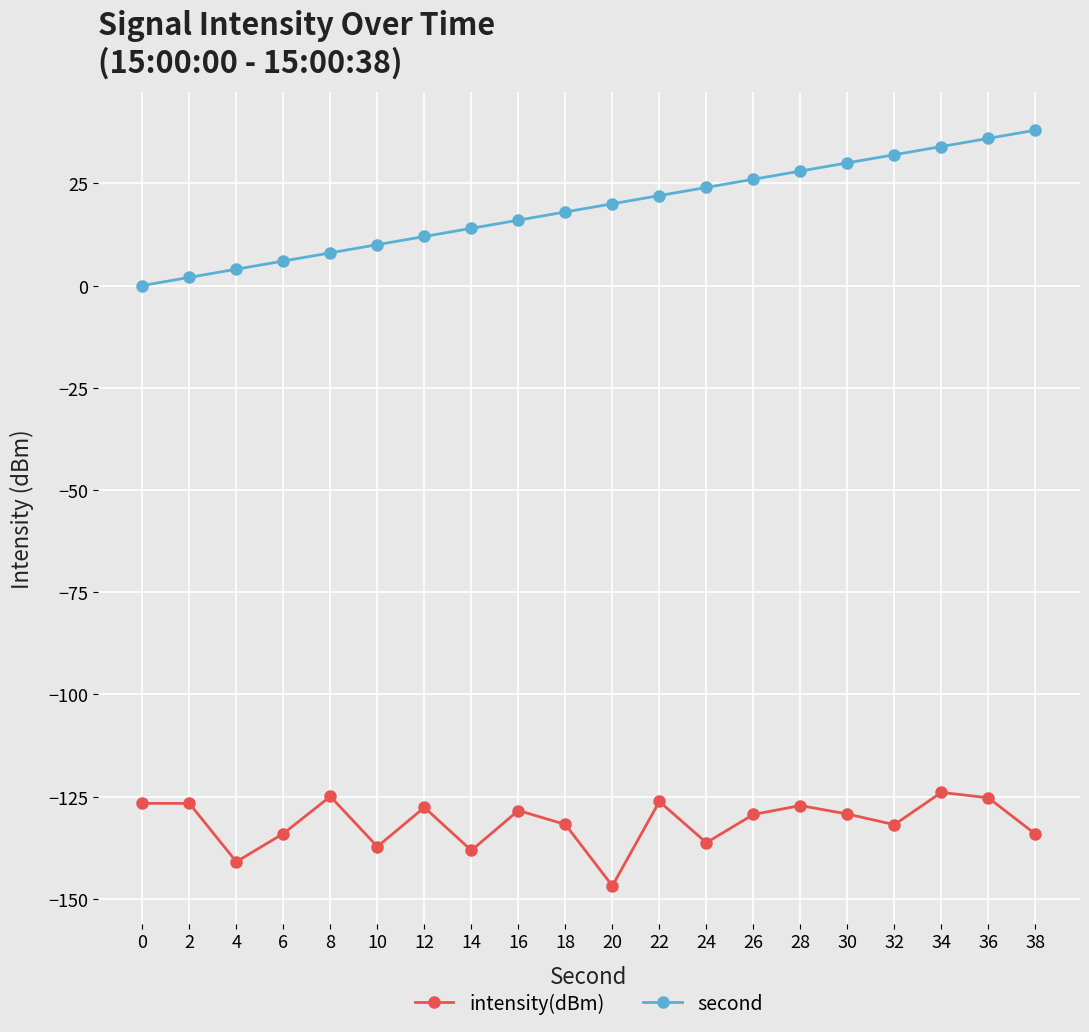

True or false: second has a value of 27.3 at 20.

False